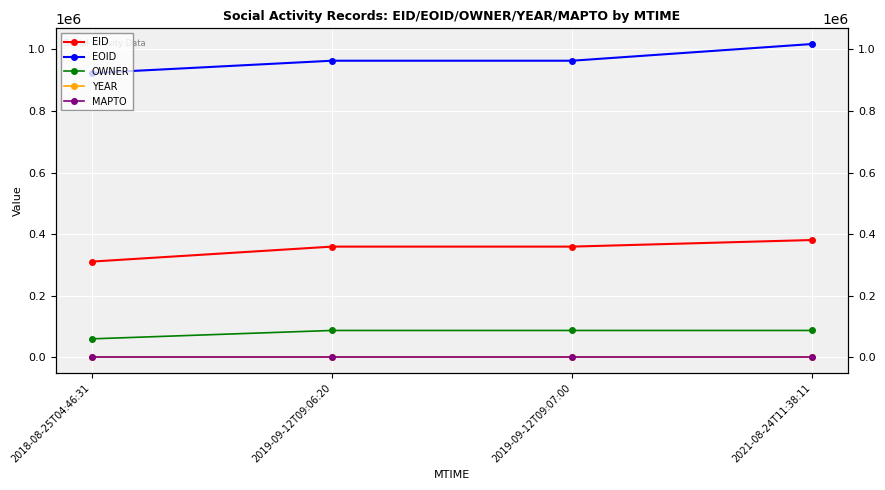

The value of YEAR at 2019-09-12T09:06:20 is 751. True or false?

False